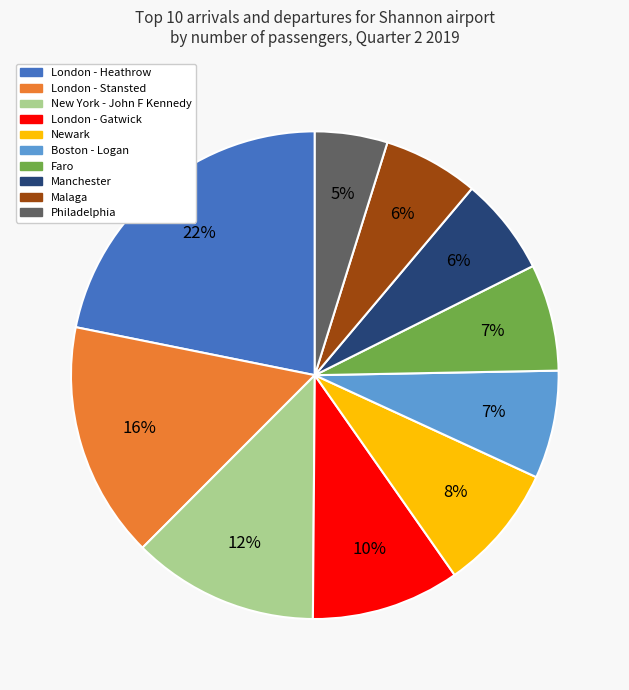

What is the smallest slice in the pie chart?

Philadelphia